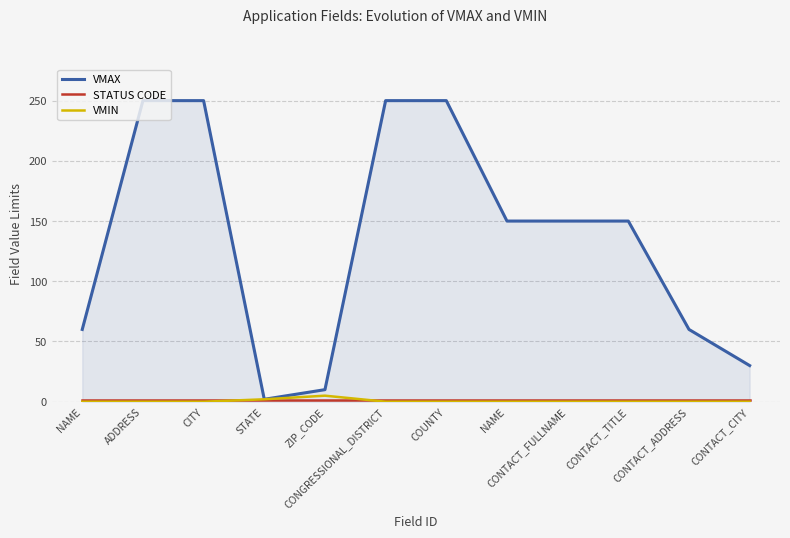

How many lines are shown in the chart?

3